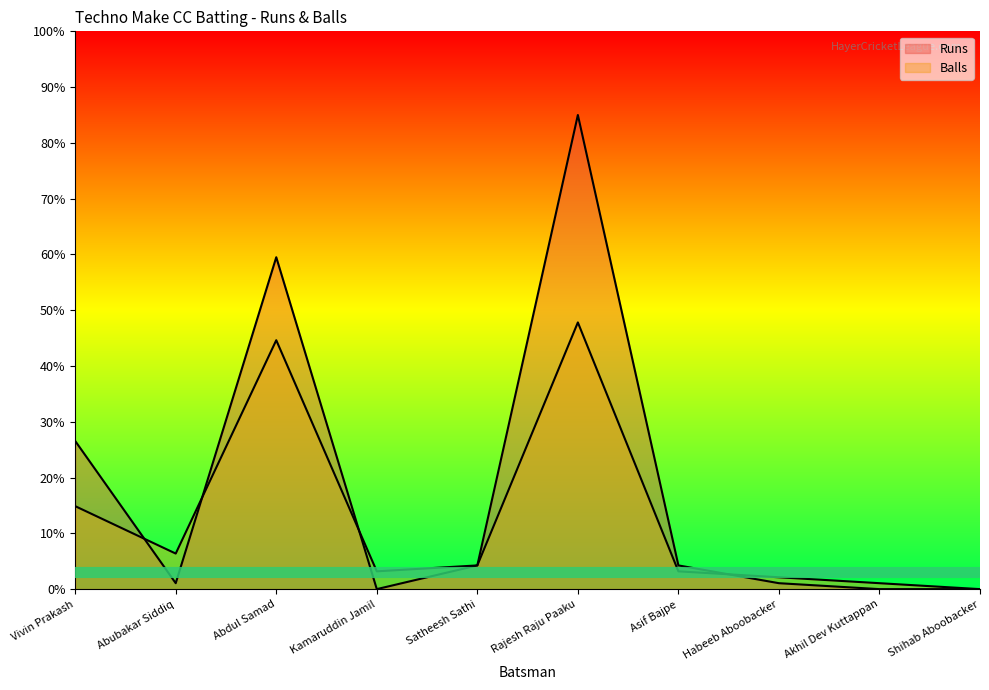

At Abubakar Siddiq, list the series in order from smallest to largest.

Runs, Balls